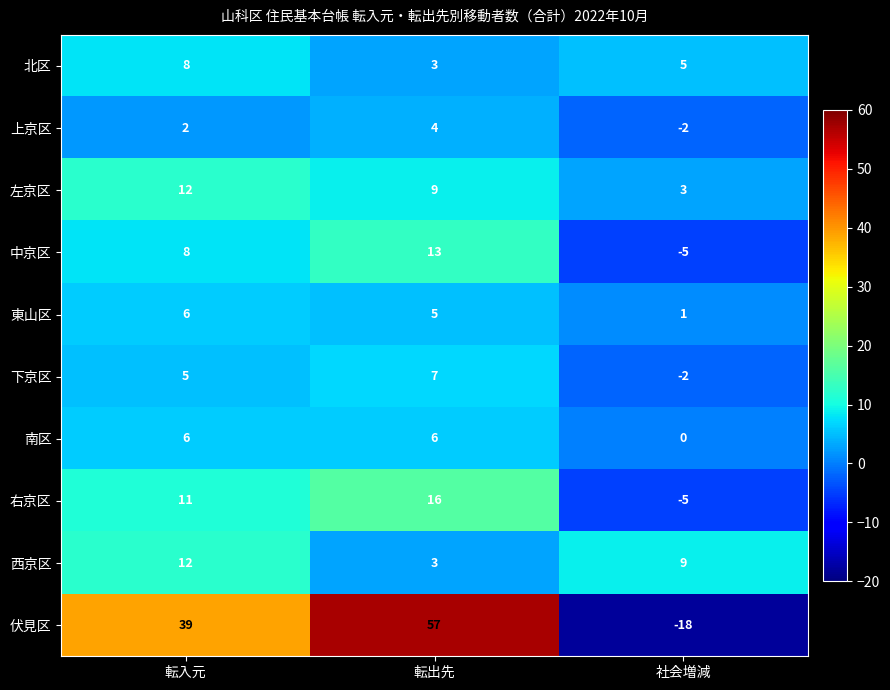

What is the sum of all 下京区 values?

10